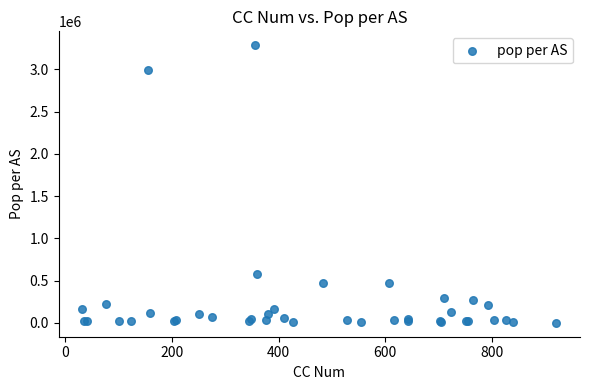

What Y value in the scatter plot is closest to 1643125?

579969